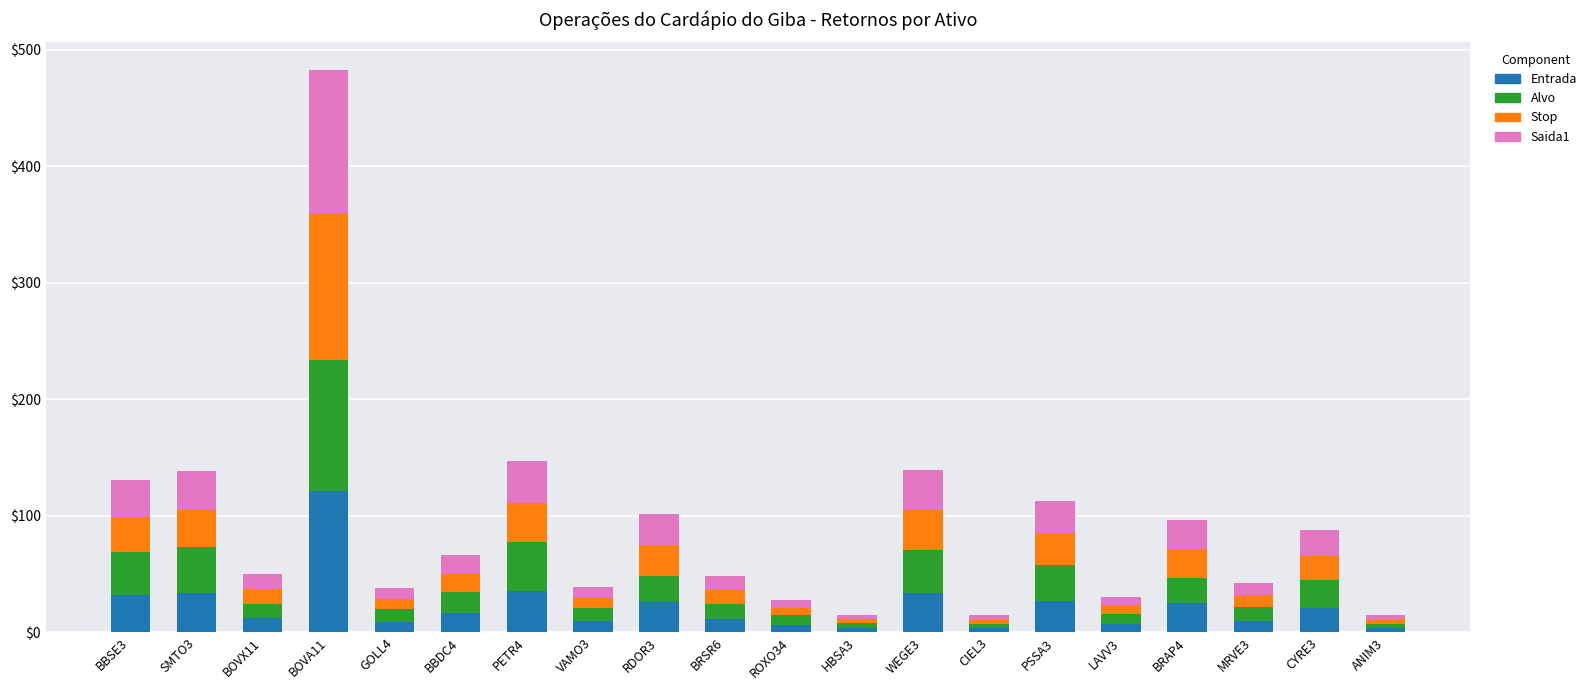

What is the highest value of the Entrada series?

121.7